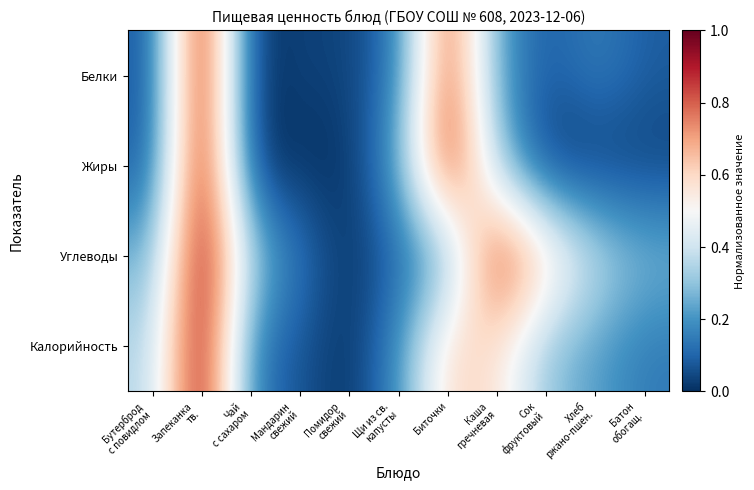

Reading right to left, extract all data points from this chart.

Белки: Батон
обогащ.=0.1	Хлеб
ржано-пшен.=0.2	Сок
фруктовый=0.1	Каша
гречневая=0.2	Биточки=0.9	Щи из св.
капусты=0.1	Помидор
свежий=0.0	Мандарин
свежий=0.0	Чай
с сахаром=0.0	Запеканка
тв.=1.0	Бутерброд
с повидлом=0.1
Жиры: Батон
обогащ.=0.0	Хлеб
ржано-пшен.=0.0	Сок
фруктовый=0.0	Каша
гречневая=0.3	Биточки=0.9	Щи из св.
капусты=0.2	Помидор
свежий=0.0	Мандарин
свежий=0.0	Чай
с сахаром=0.0	Запеканка
тв.=1.0	Бутерброд
с повидлом=0.1
Углеводы: Батон
обогащ.=0.3	Хлеб
ржано-пшен.=0.4	Сок
фруктовый=0.6	Каша
гречневая=0.9	Биточки=0.2	Щи из св.
капусты=0.1	Помидор
свежий=0.0	Мандарин
свежий=0.1	Чай
с сахаром=0.3	Запеканка
тв.=1.0	Бутерброд
с повидлом=0.3
Калорийность: Батон
обогащ.=0.1	Хлеб
ржано-пшен.=0.2	Сок
фруктовый=0.3	Каша
гречневая=0.6	Биточки=0.6	Щи из св.
капусты=0.2	Помидор
свежий=0.0	Мандарин
свежий=0.1	Чай
с сахаром=0.1	Запеканка
тв.=1.0	Бутерброд
с повидлом=0.3